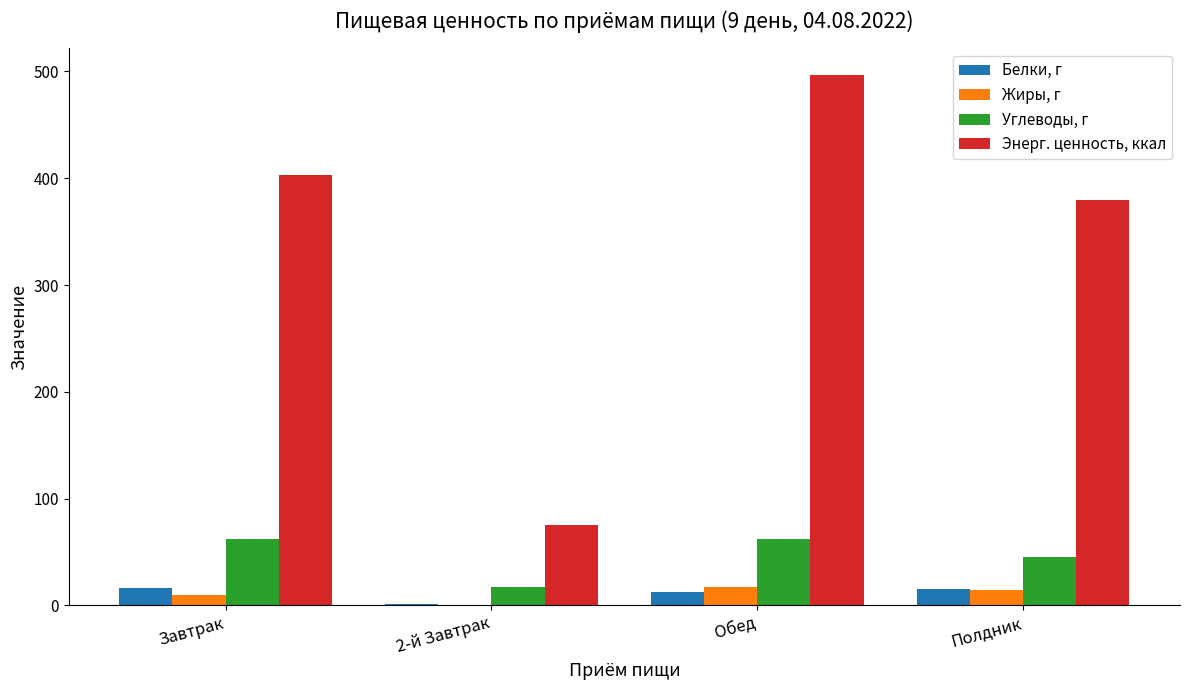

What is the sum of all Жиры, г values?

42.7